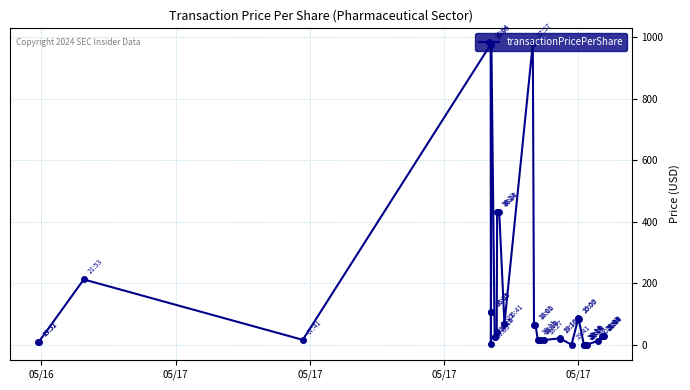

How many categories are shown in the chart?

40